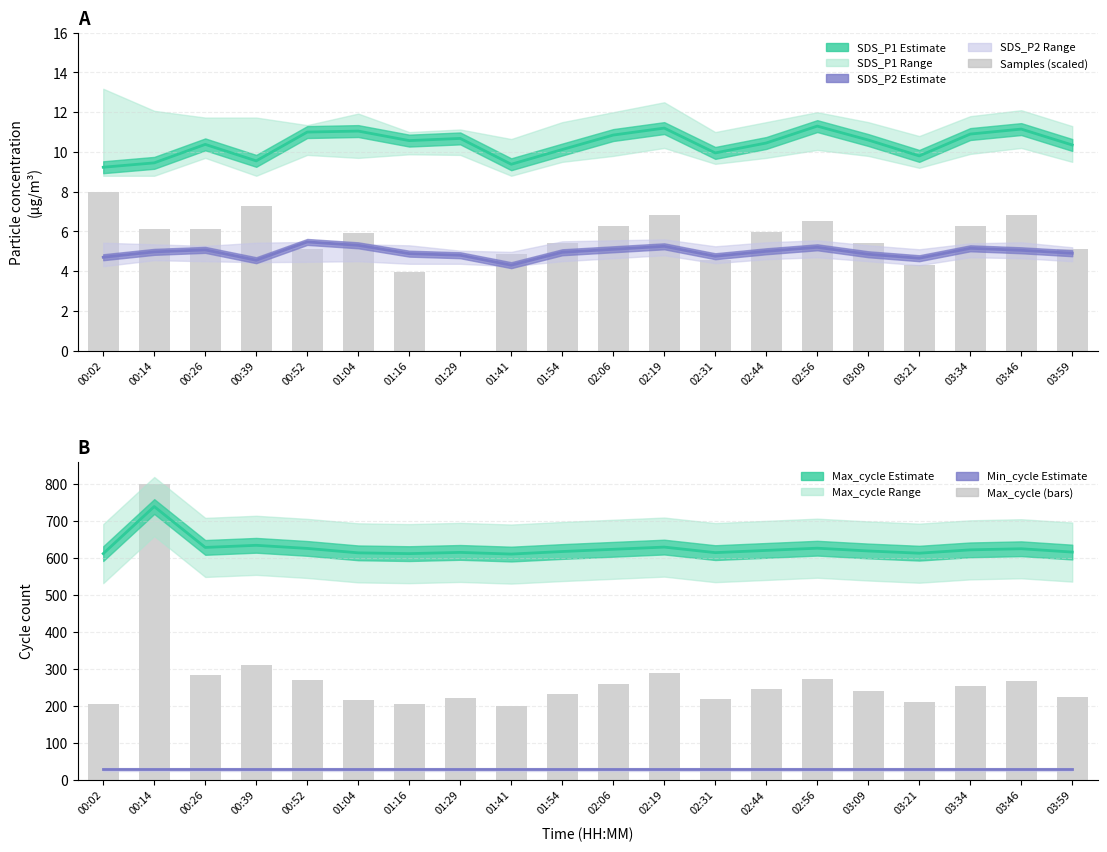

What is the value of the Max_cycle bar at the 17th from the left?

613.5